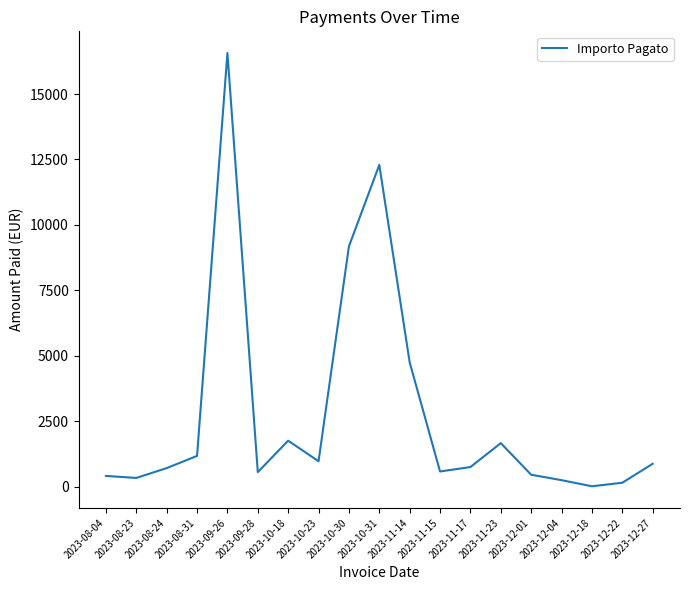

What is the change in value from 2023-09-26 to 2023-11-14?

-11818.8